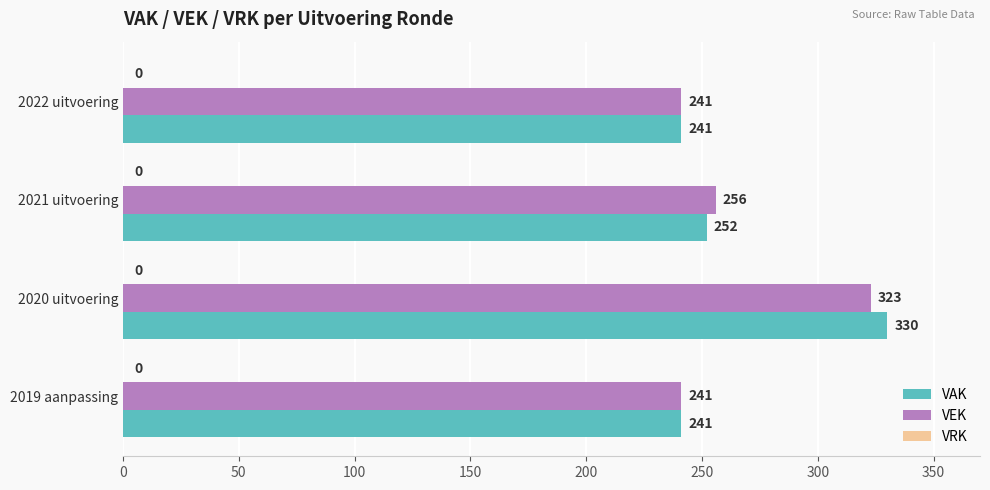

At which category is the sum across all series the highest?

2020 uitvoering